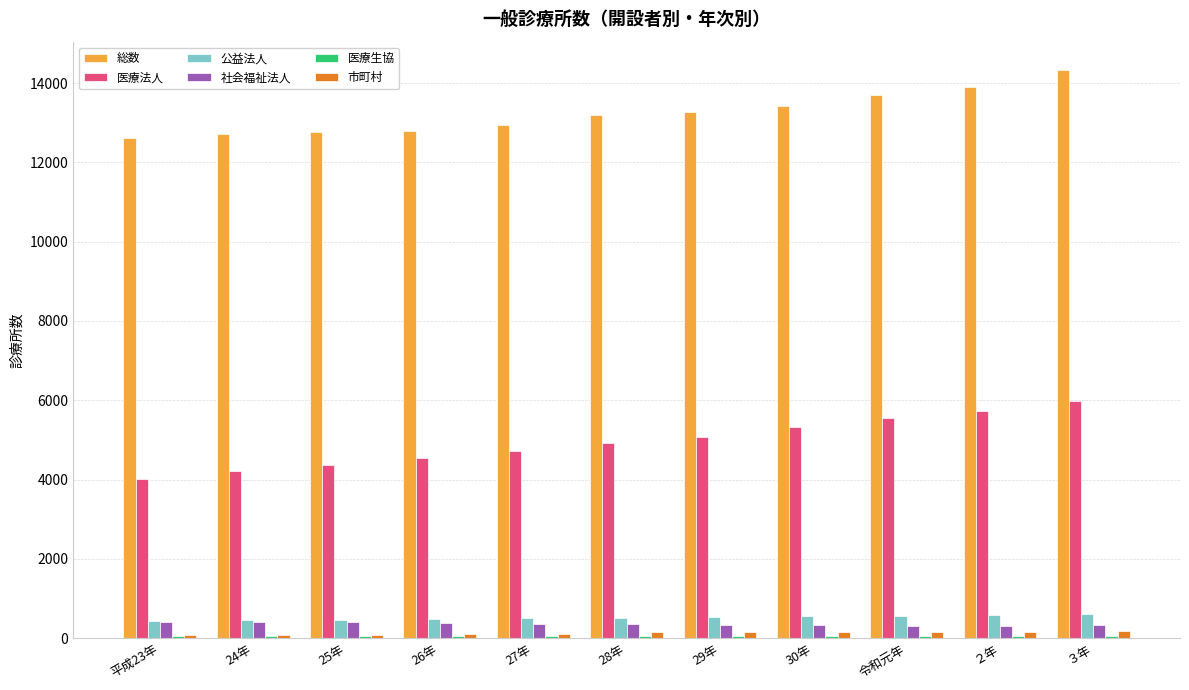

Which series has the largest total across all categories?

総数